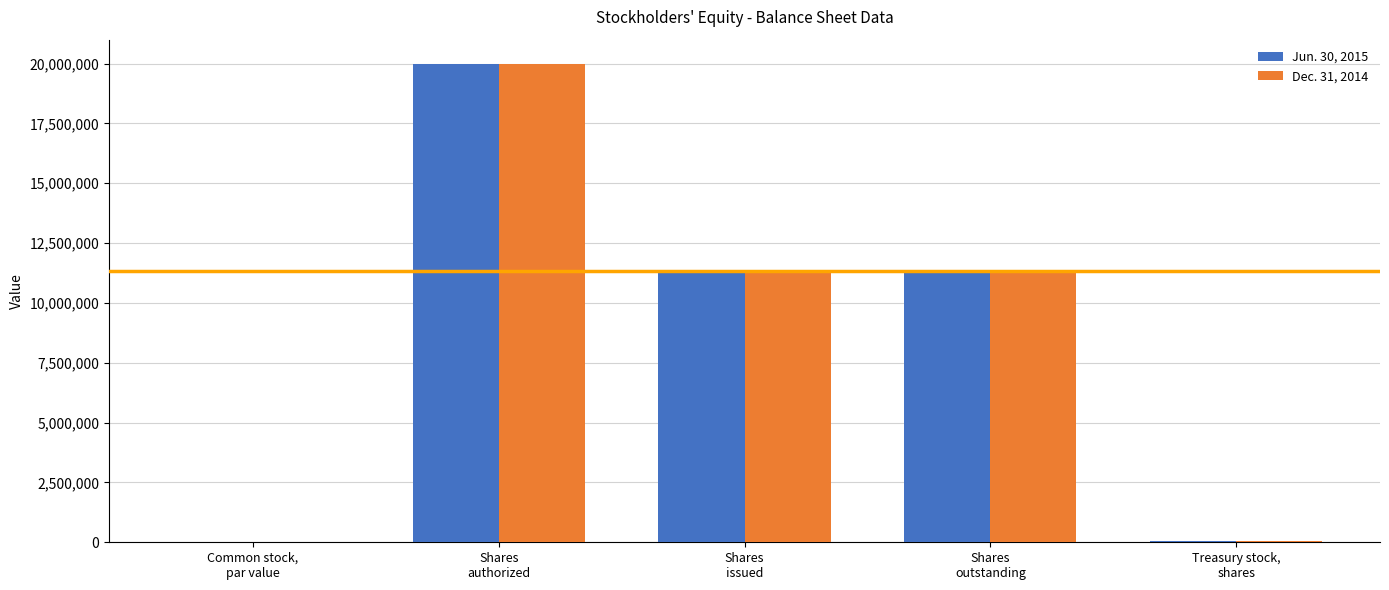

How many categories are shown in the chart?

5